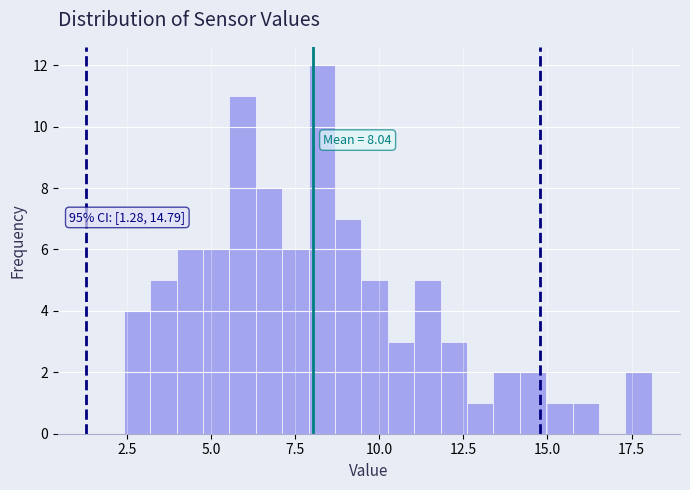

Around what value on the x-axis is the tallest bar? Give the approximate position of its centre, as read against the axis.

8.5